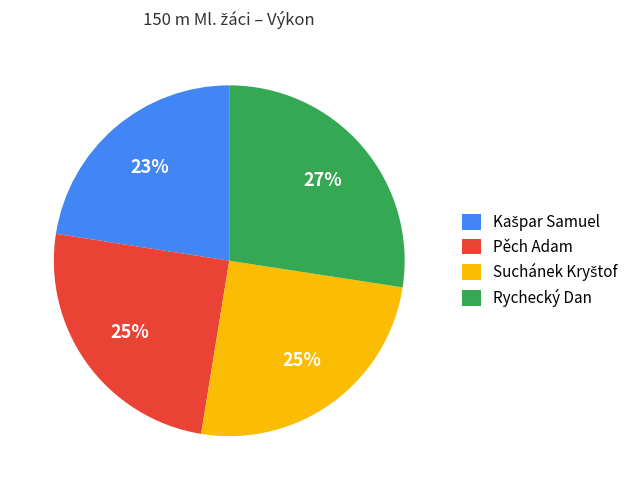

To the nearest percent, what percentage of the pie is Rychecký Dan?

27%